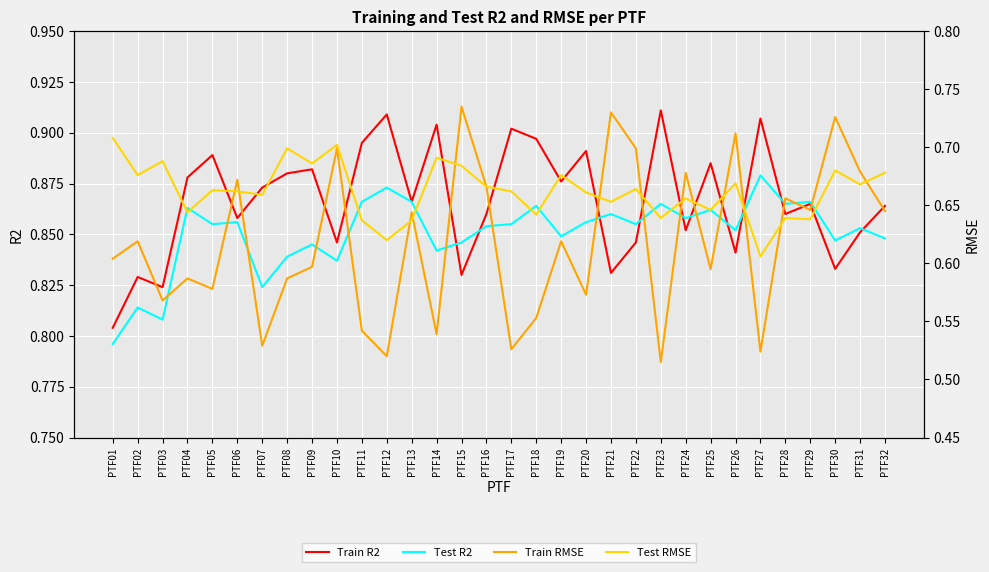

At which label does Train R2 reach its peak?

PTF23